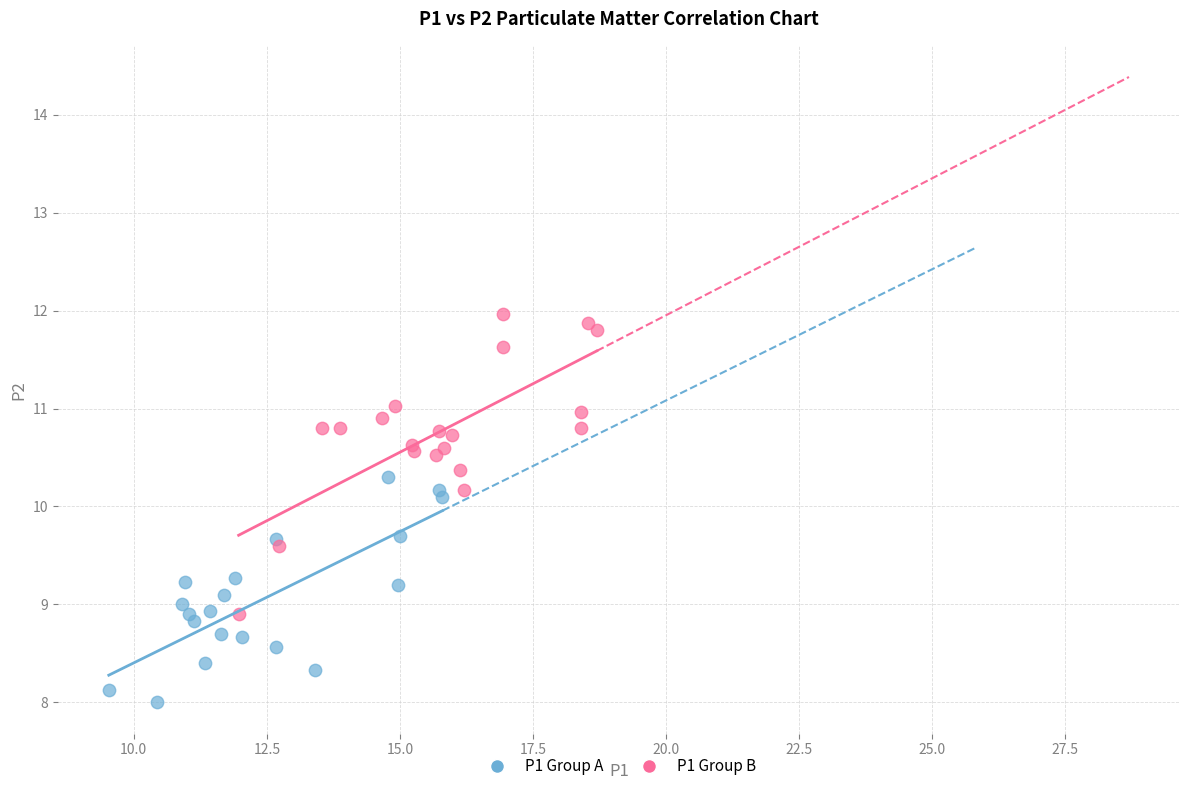

Which series contains the lowest Y value?

P1 Group A